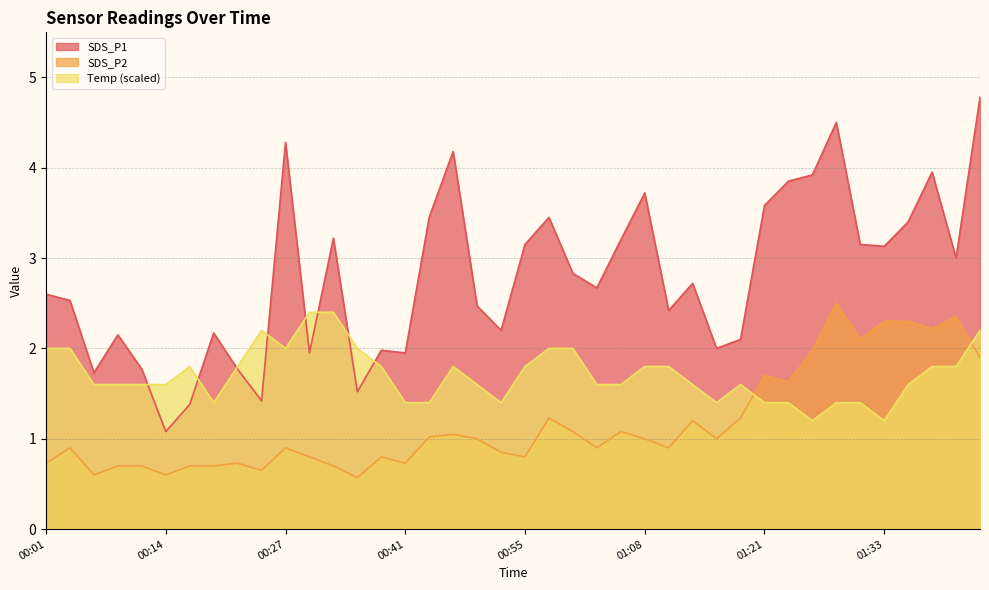

List the series in order of their overall mean, lowest first.

SDS_P2, Temp (scaled), SDS_P1